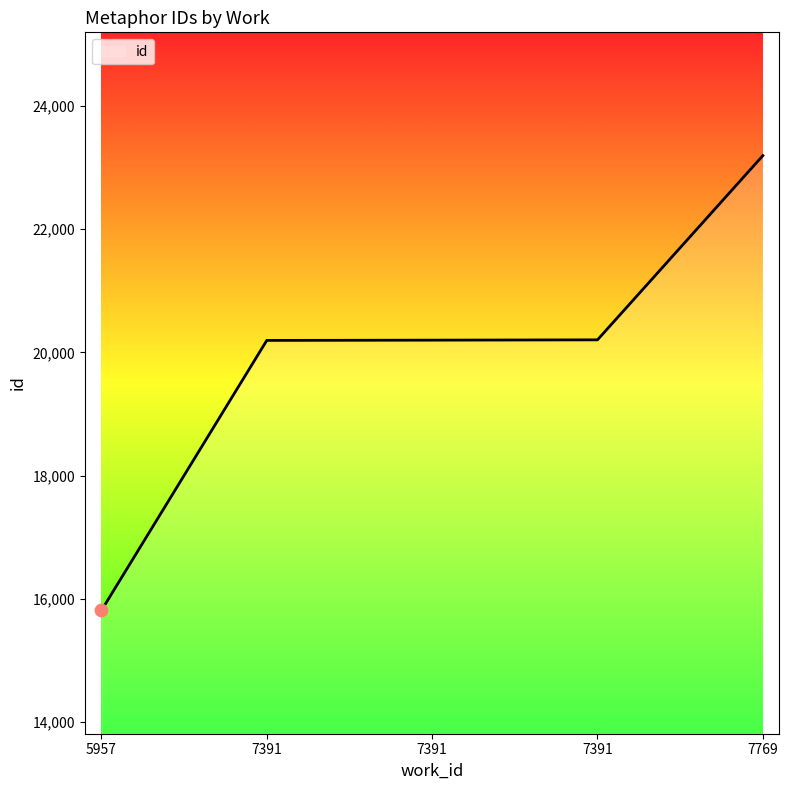

What is the change in value from 7391 to 7391?

+9